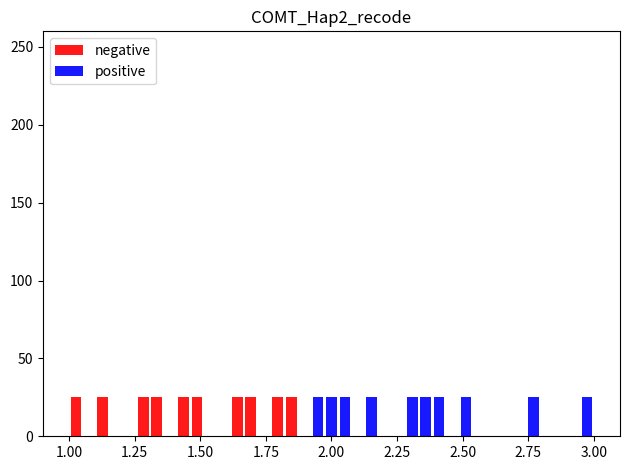

What is the difference between the second highest and second lowest values in the positive series?

25